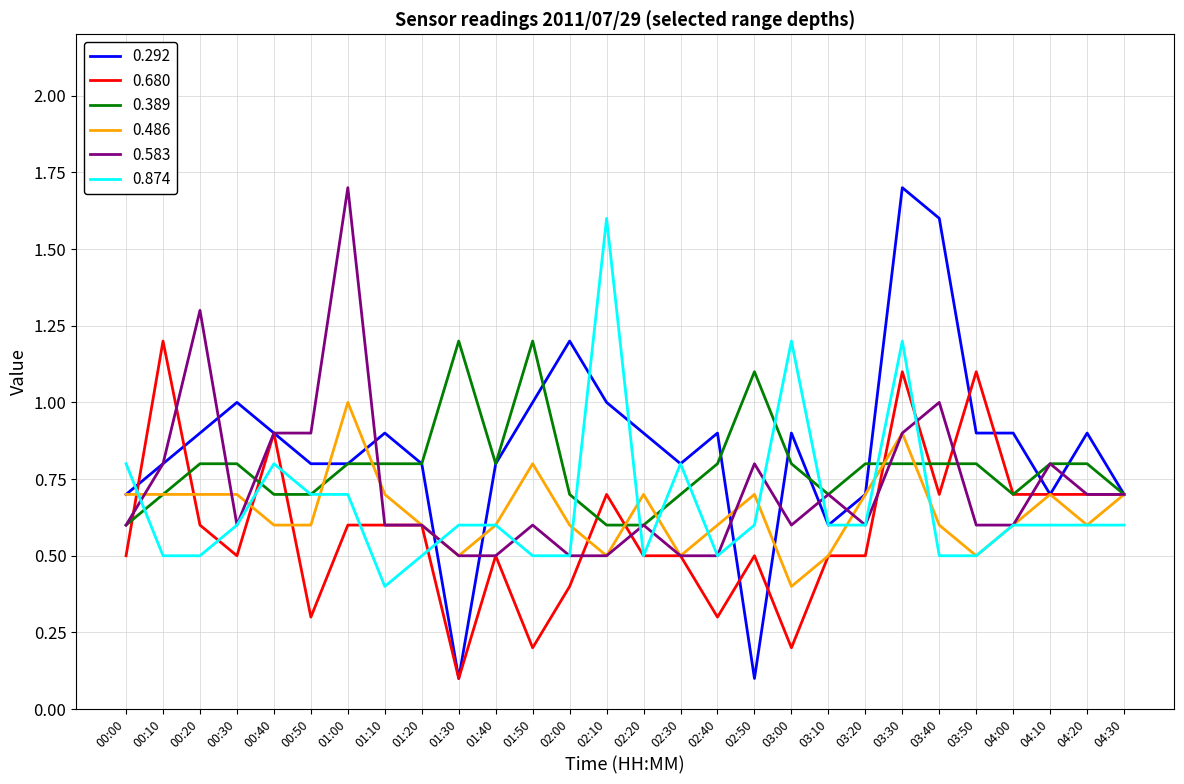

Is this an area chart (filled region under the line)?

No